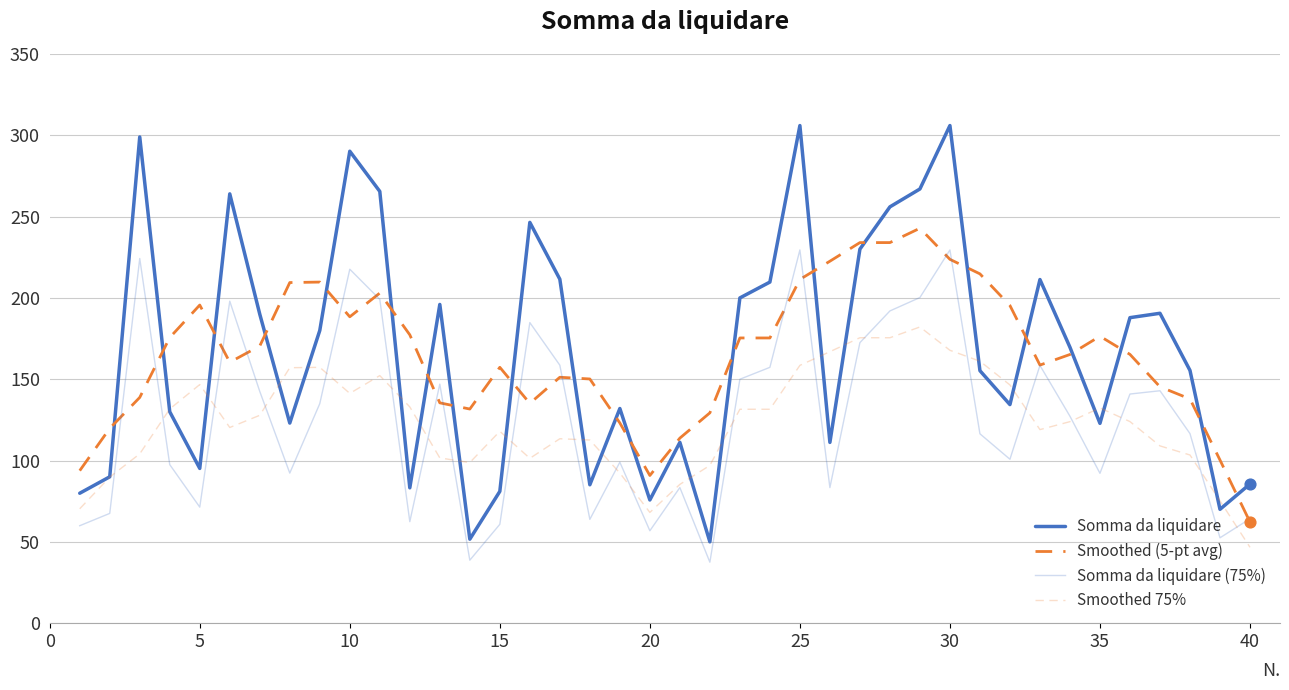

How many lines are shown in the chart?

4